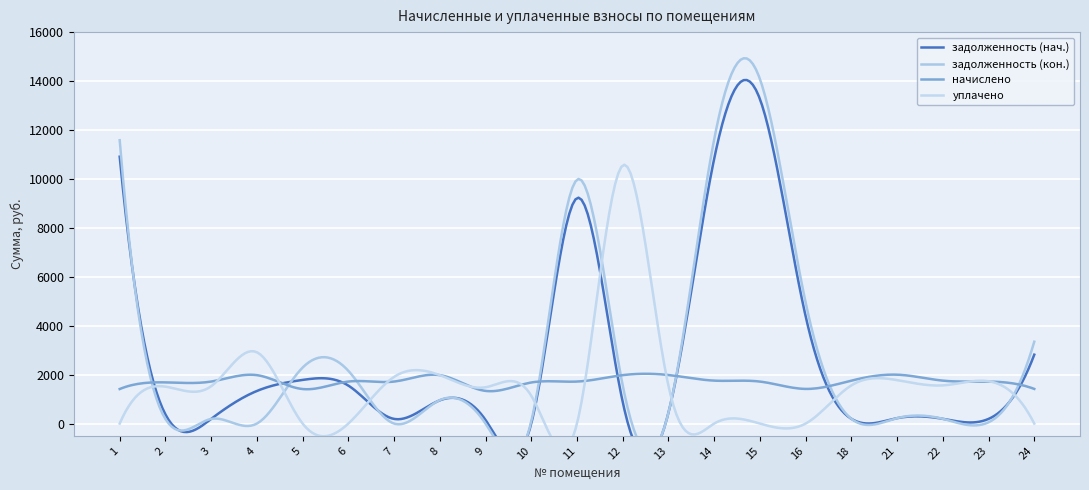

What are all the series names shown in the legend?

задолженность (нач.), задолженность (кон.), начислено, уплачено